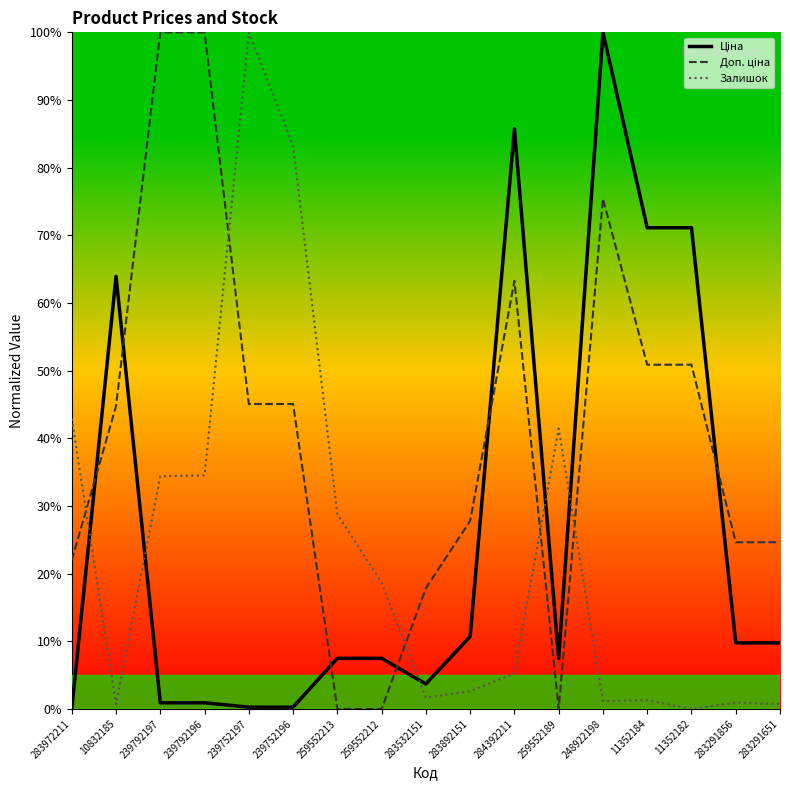

The Ціна series shows 0.3 at 239752196. True or false?

True